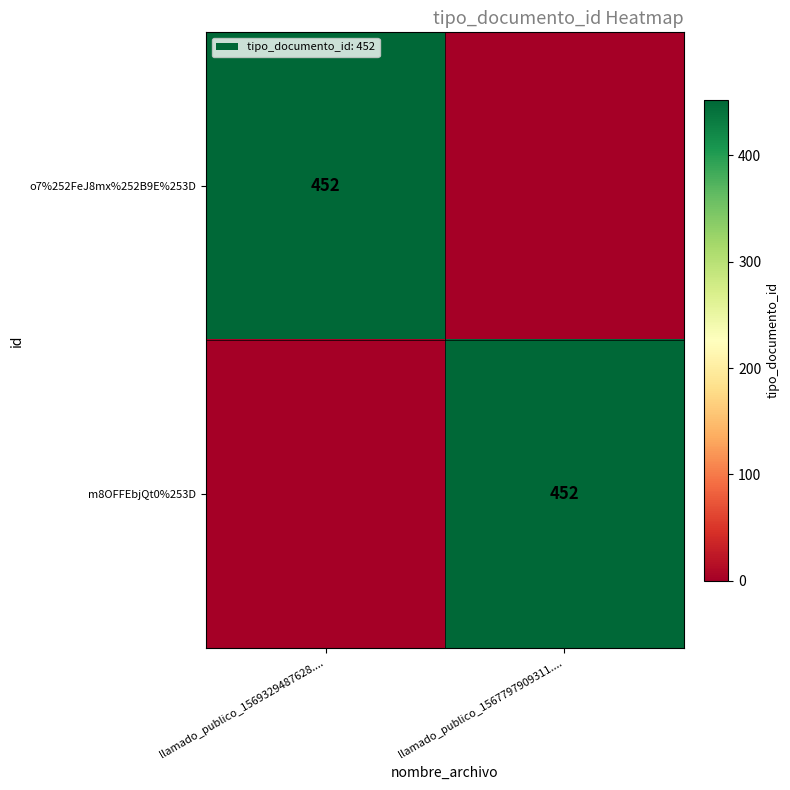

The value of m8OFFEbjQt0%253D at llamado_publico_1567797909311.... is 452. True or false?

True